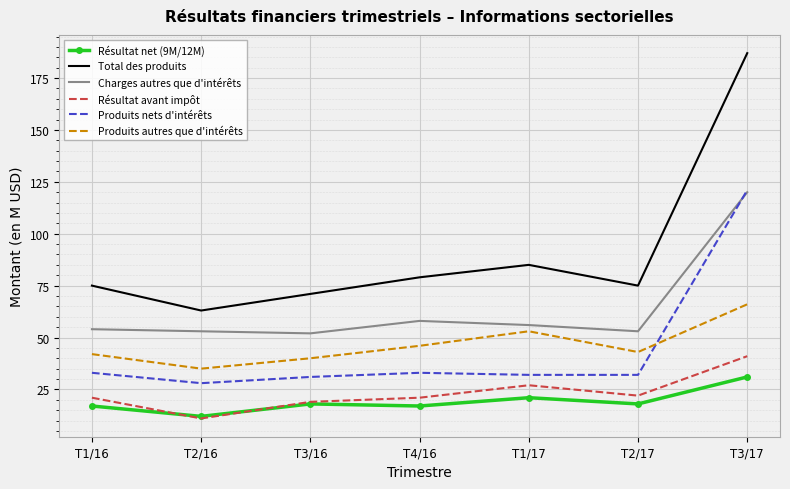

The value of Produits nets d'intérêts at T1/17 is 32. True or false?

True